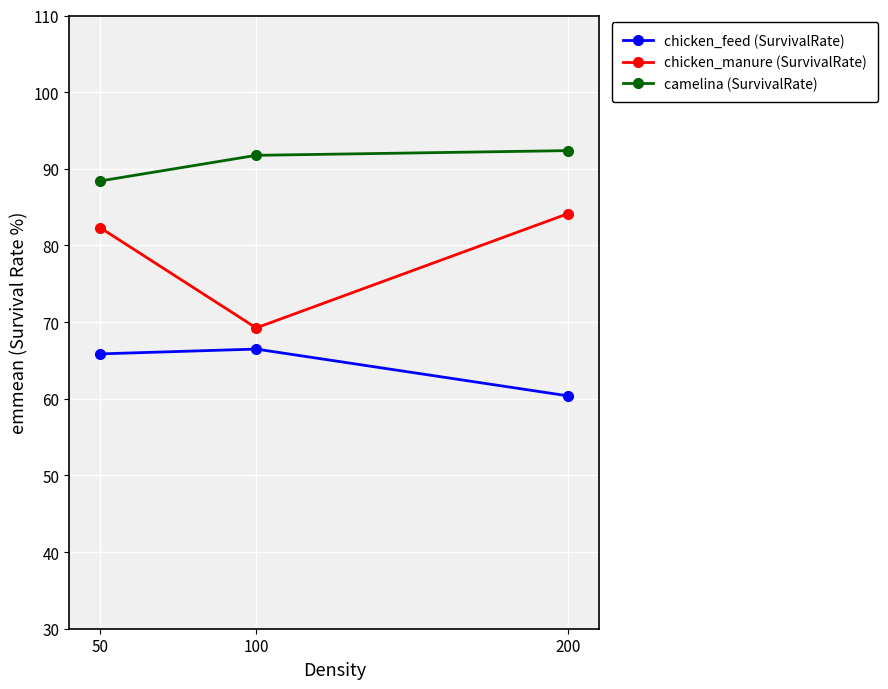

What is the lowest value of the camelina (SurvivalRate) series?

88.4